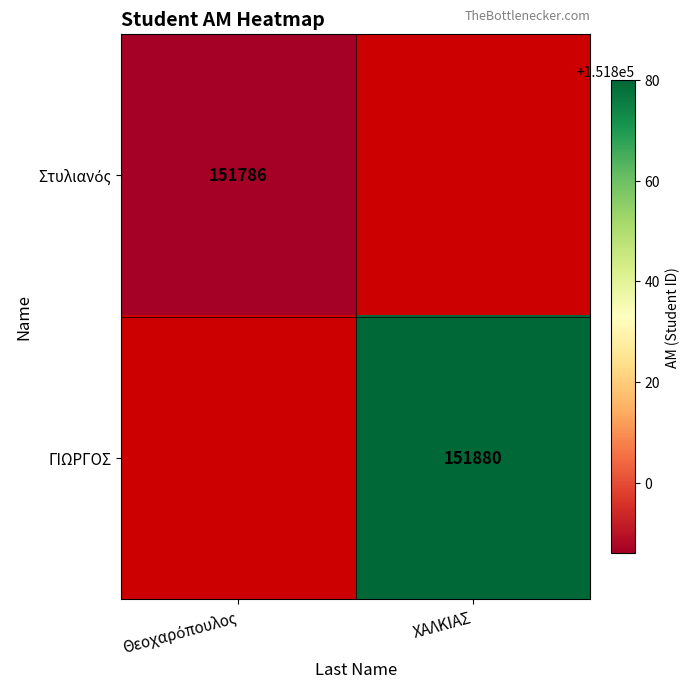

Count the number of data series in this chart.

2